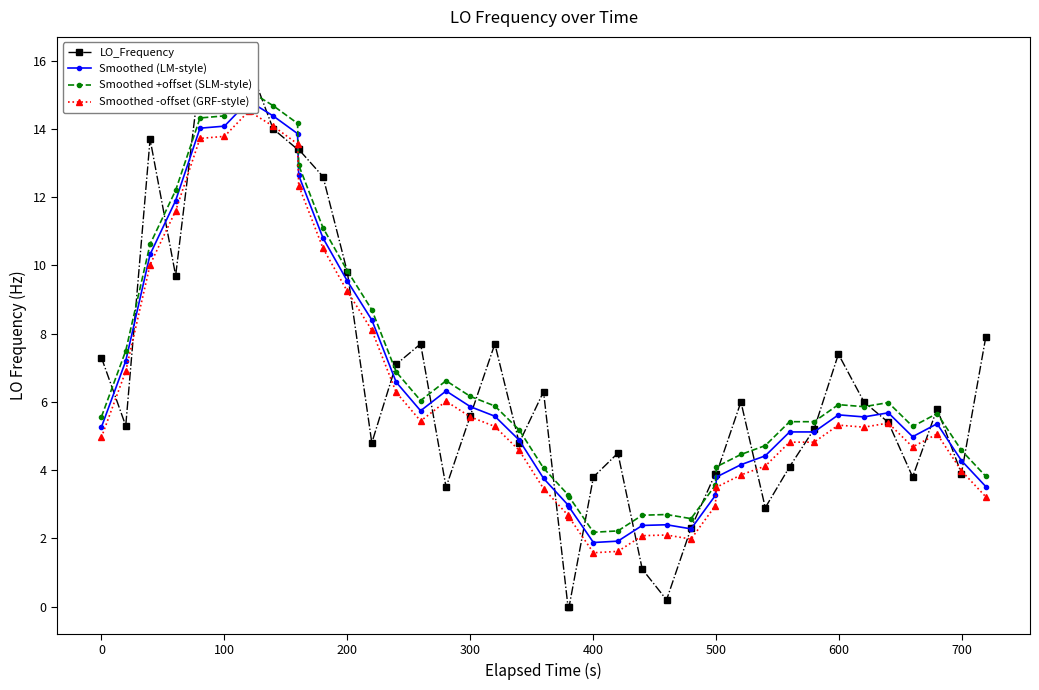

In Smoothed +offset (SLM-style), how many points are lower than both neighbors (excluding endpoints)?

5